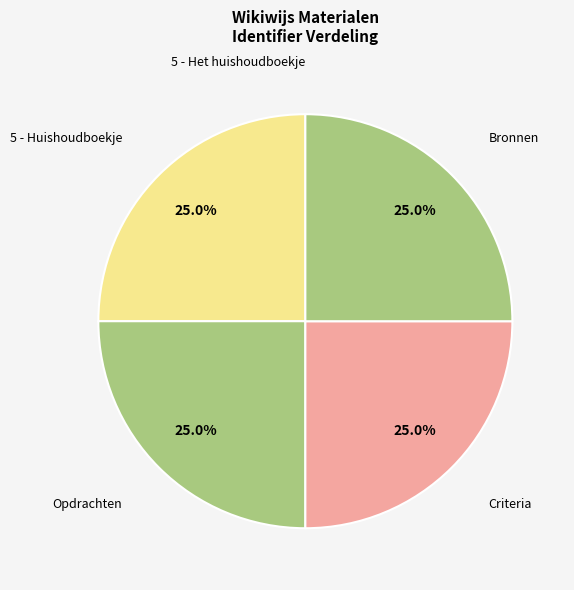

To the nearest percent, what portion does 5 - Huishoudboekje represent?

25%